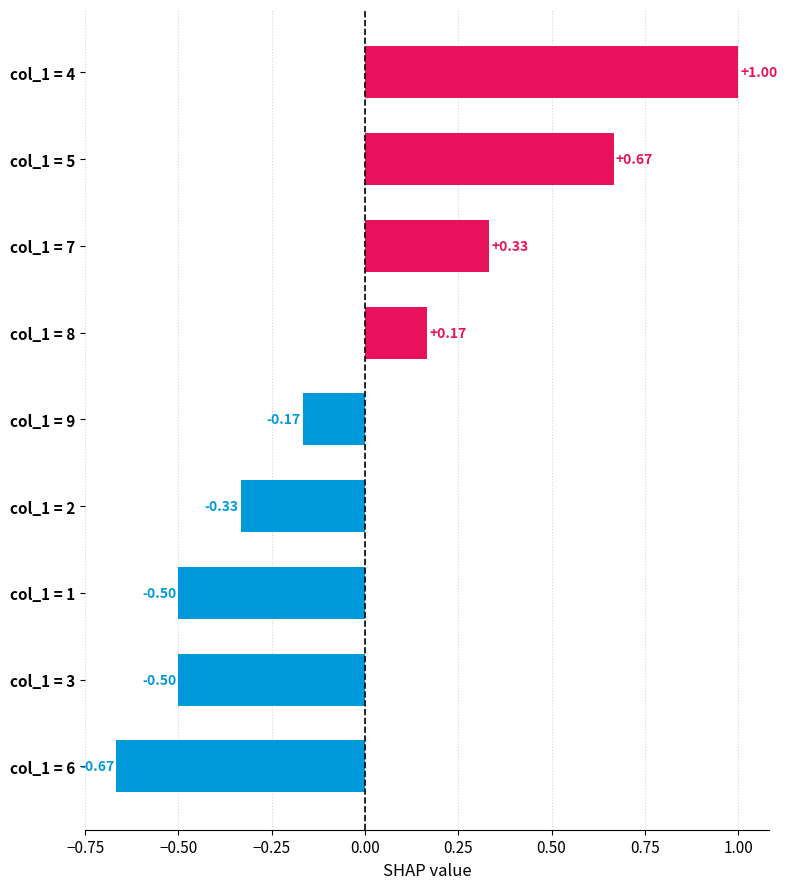

How many data points does each series have?

9